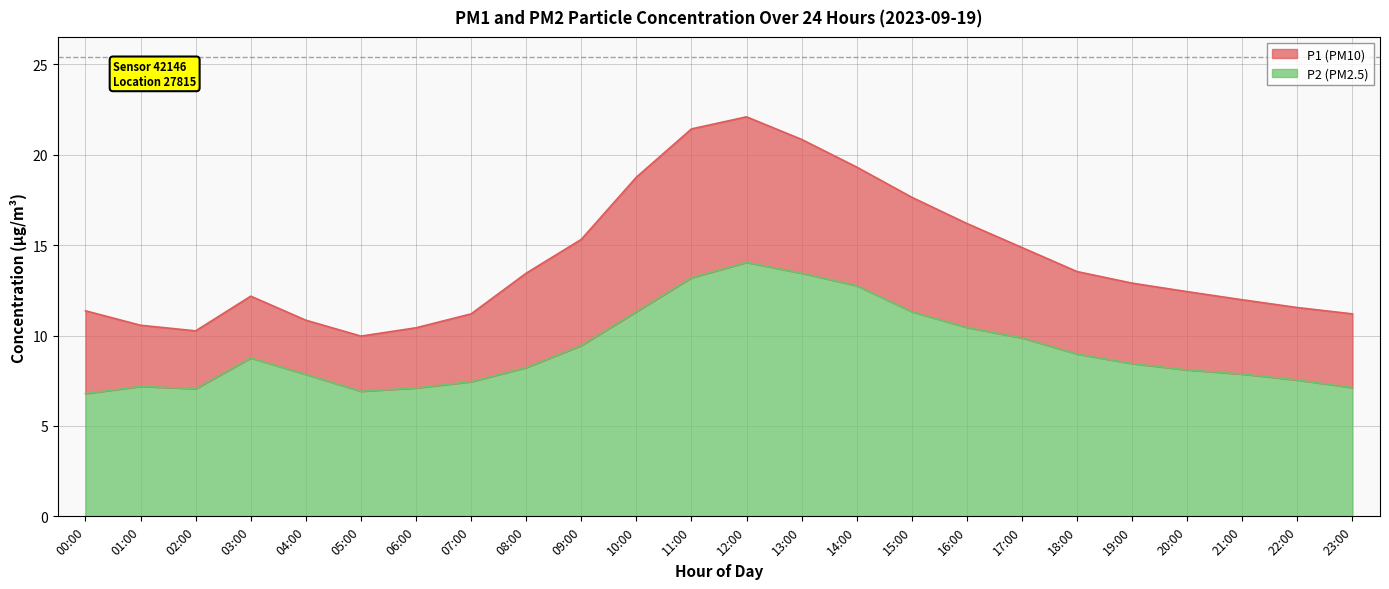

How many values in the P2 series are below 8?

10